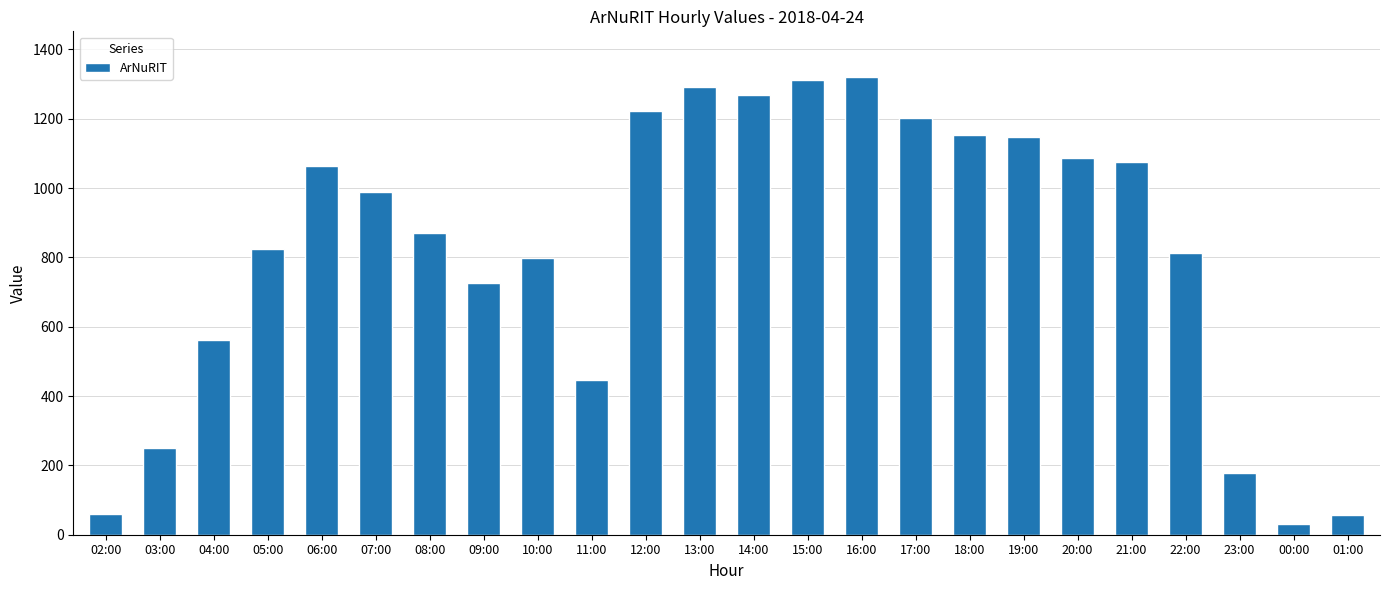

True or false: the data shows 32 at 00:00.

True